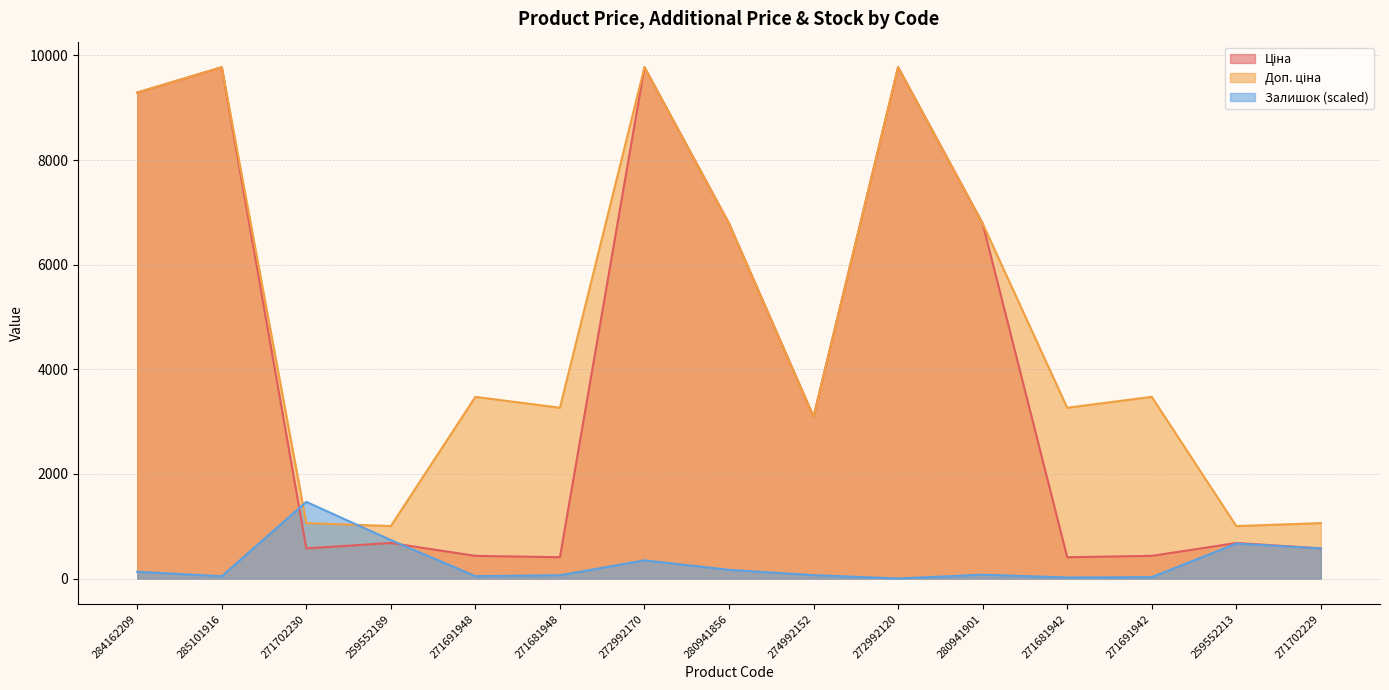

What is the sum of all Доп. ціна values?

72894.4